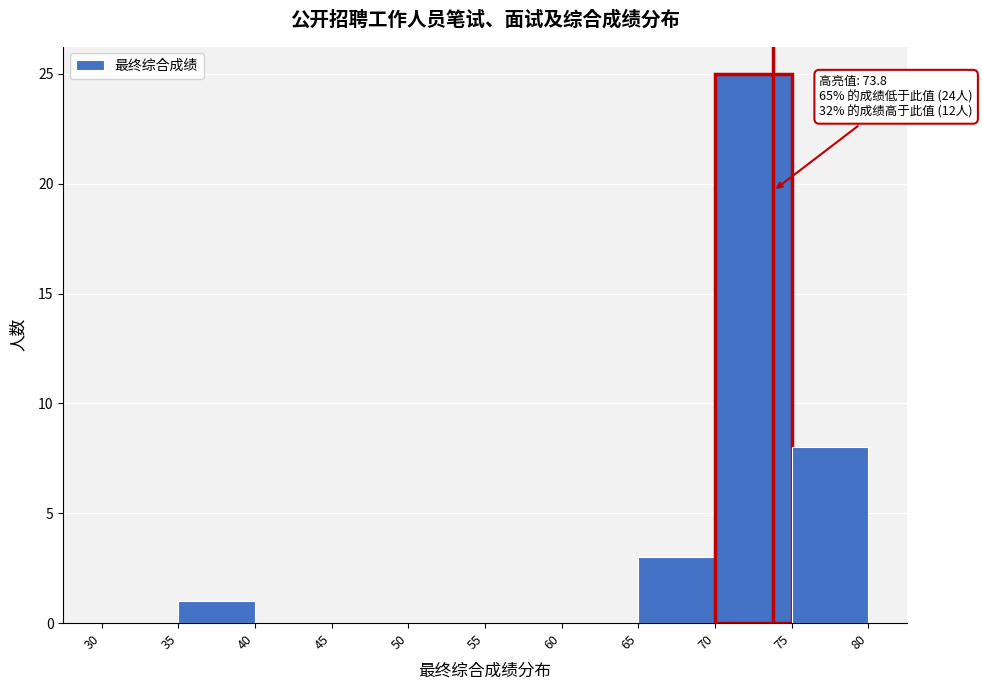

Which range on the x-axis has the tallest bar?

70 to 75